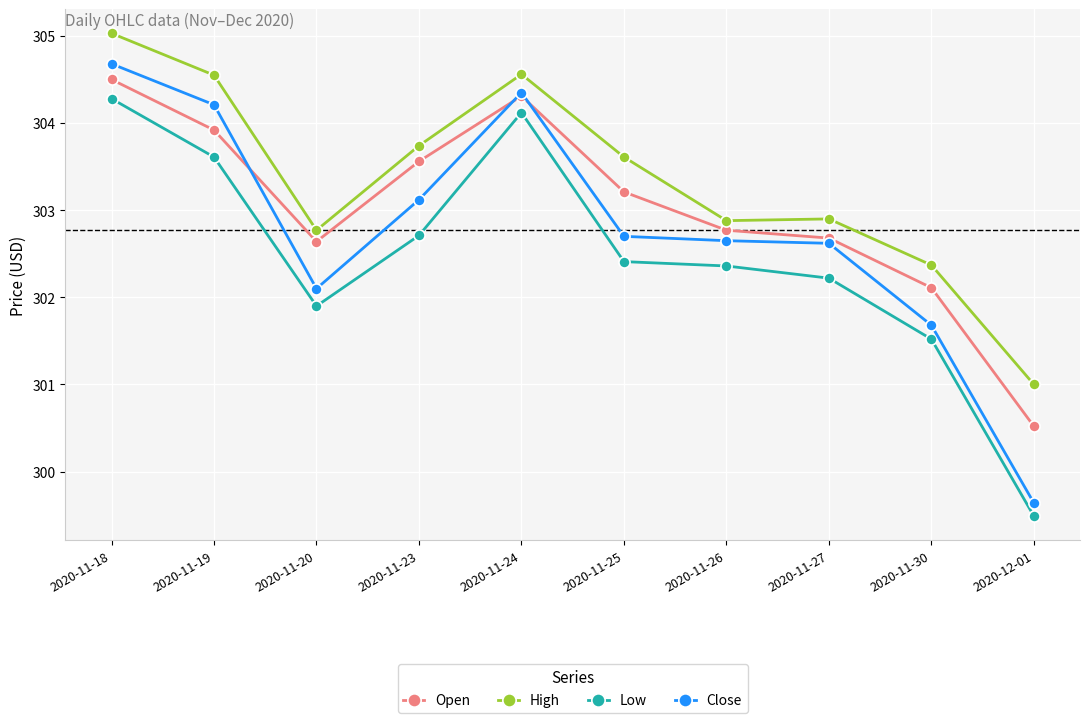

The value of Close at 2020-11-27 is 395.7. True or false?

False